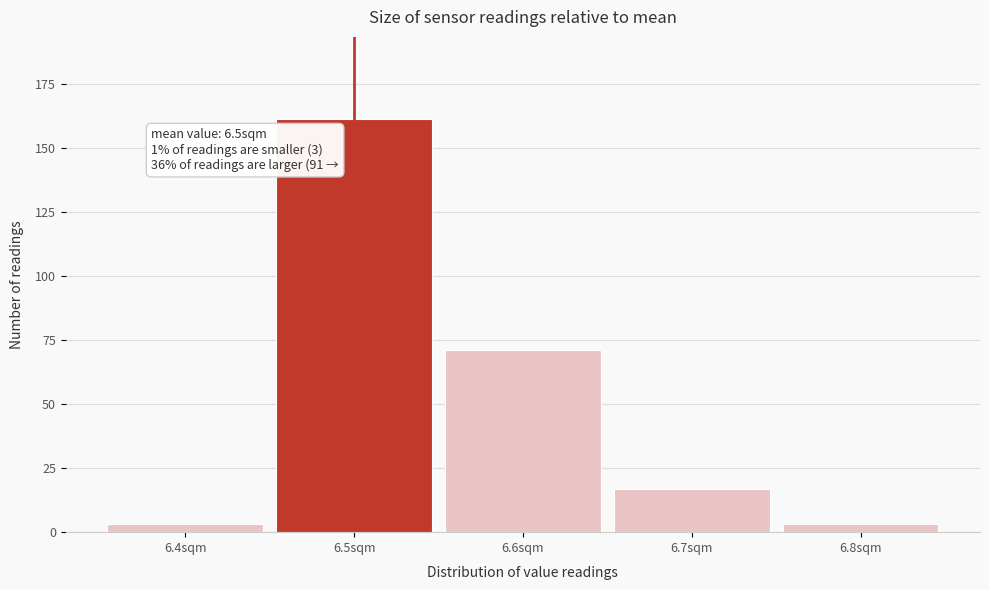

Which range on the x-axis has the tallest bar?

6.45 to 6.55